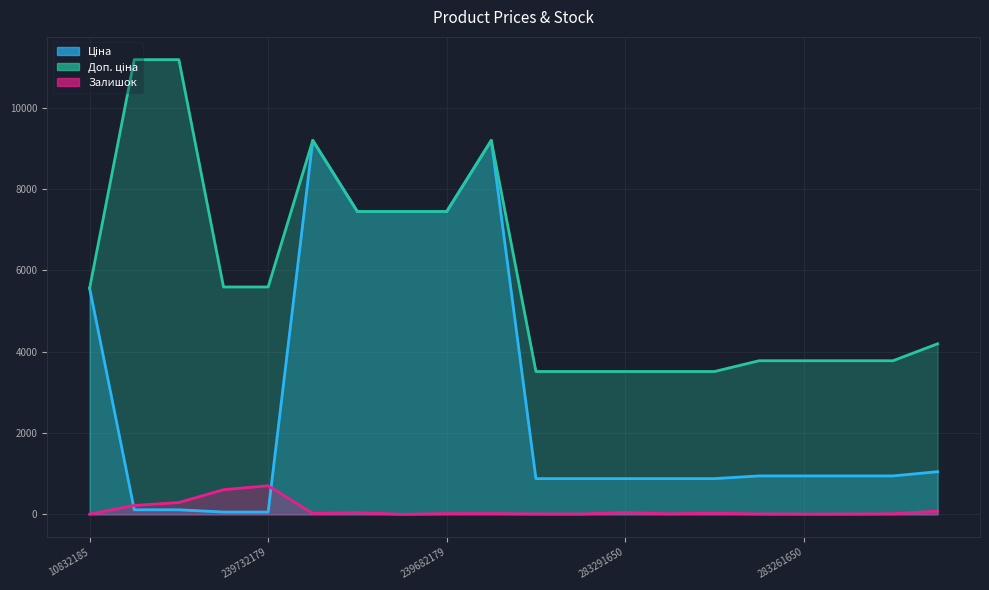

What are all the series names shown in the legend?

Ціна, Доп. ціна, Залишок